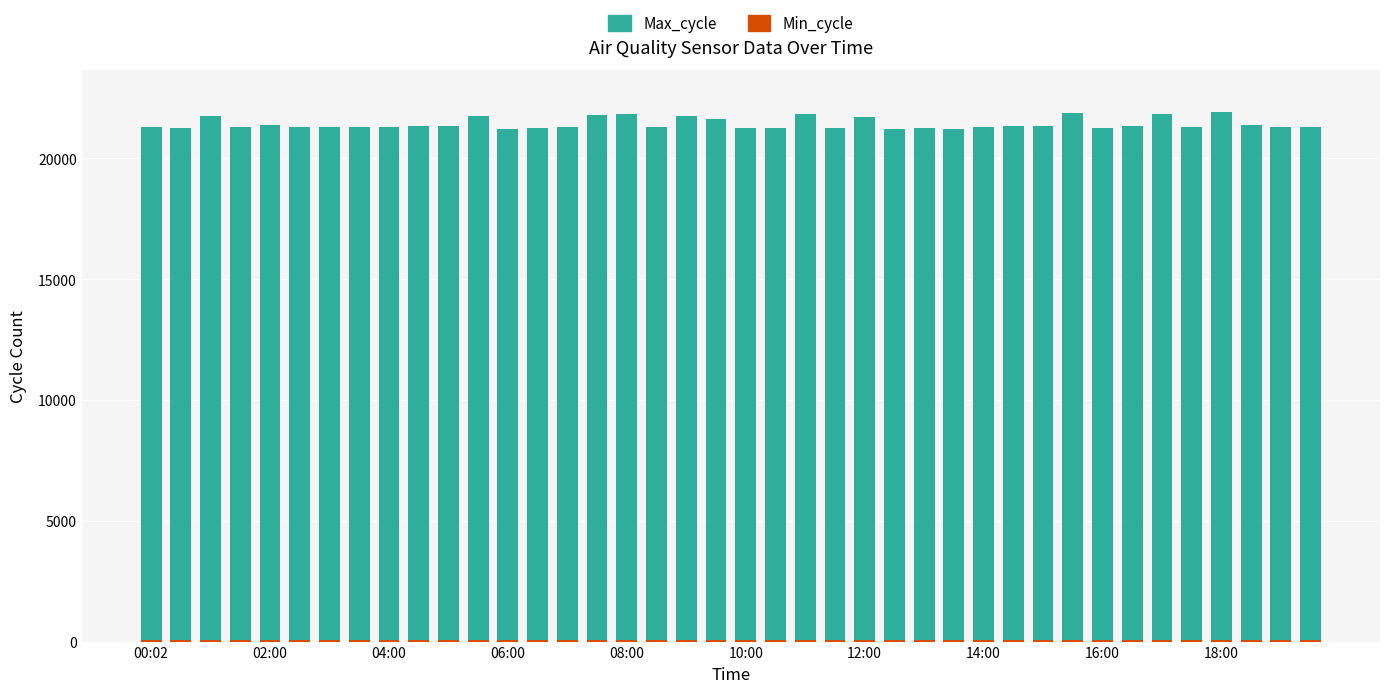

Are the bars grouped side by side (vs. stacked)?

No